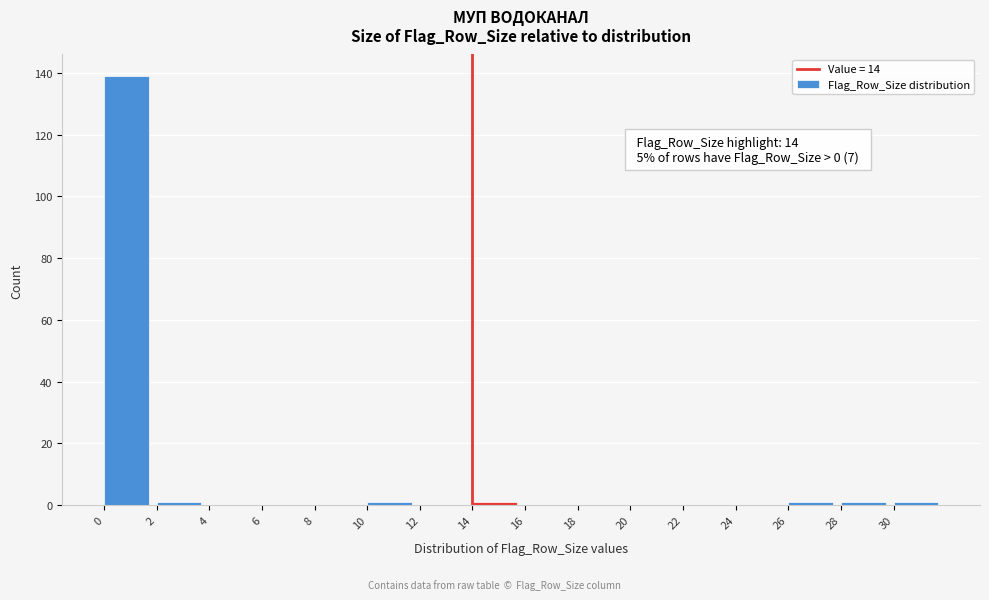

Over which range of the x-axis is the bar tallest?

0 to 2